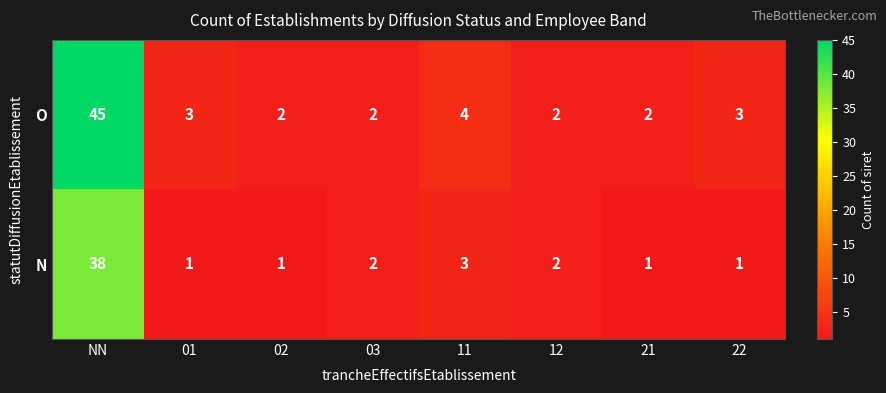

Which category has the highest value across all series?

NN